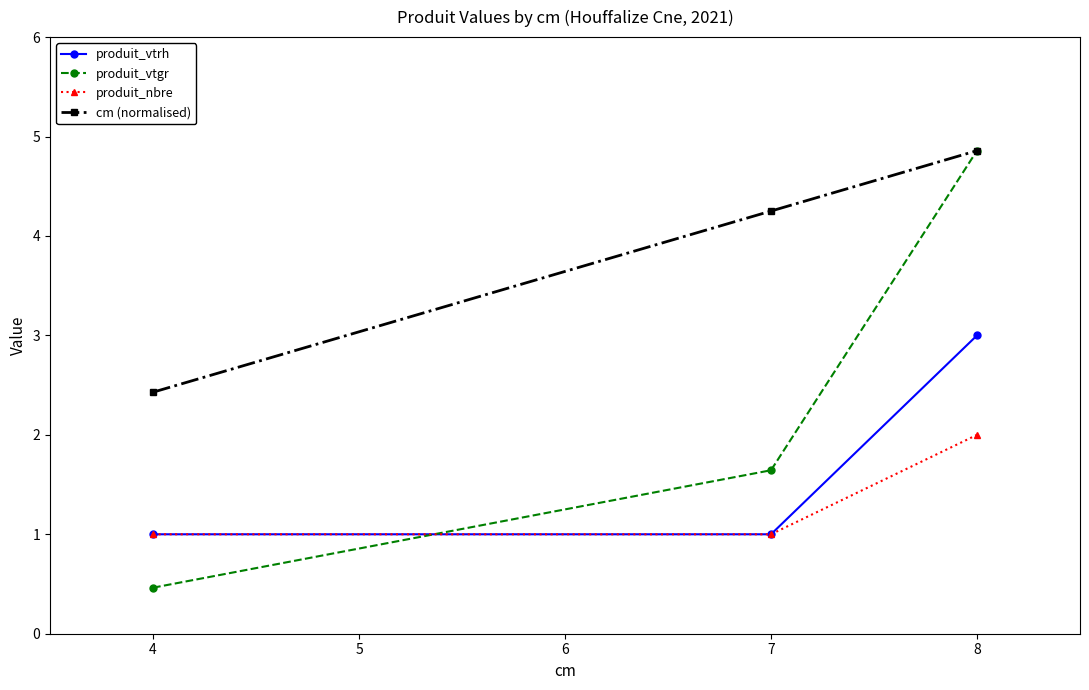

List the labels in order of cm (normalised) value, largest first.

8, 7, 4